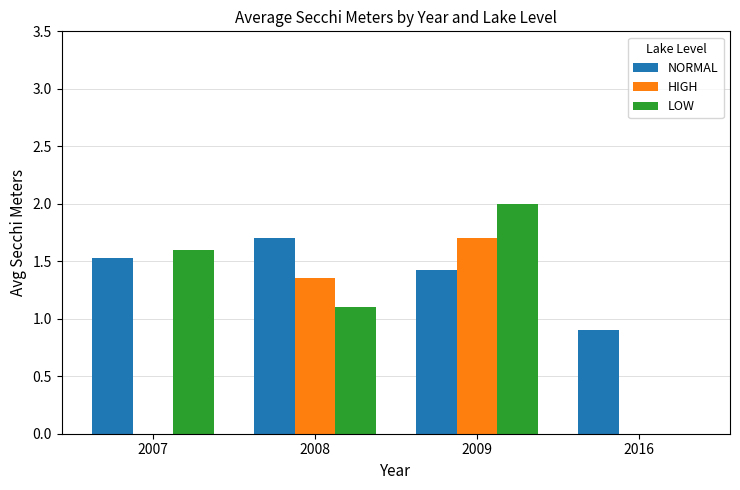

How many series are shown in this chart?

3